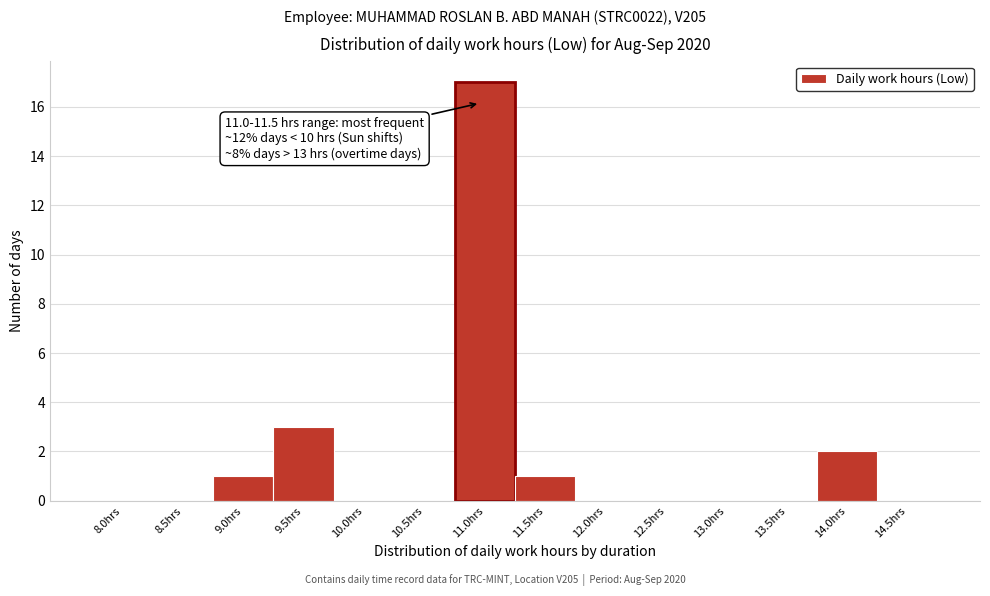

Reading left to right, extract all data points from this chart.

8.0hrs=0	8.5hrs=0	9.0hrs=1	9.5hrs=3	10.0hrs=0	10.5hrs=0	11.0hrs=17	11.5hrs=1	12.0hrs=0	12.5hrs=0	13.0hrs=0	13.5hrs=0	14.0hrs=2	14.5hrs=0